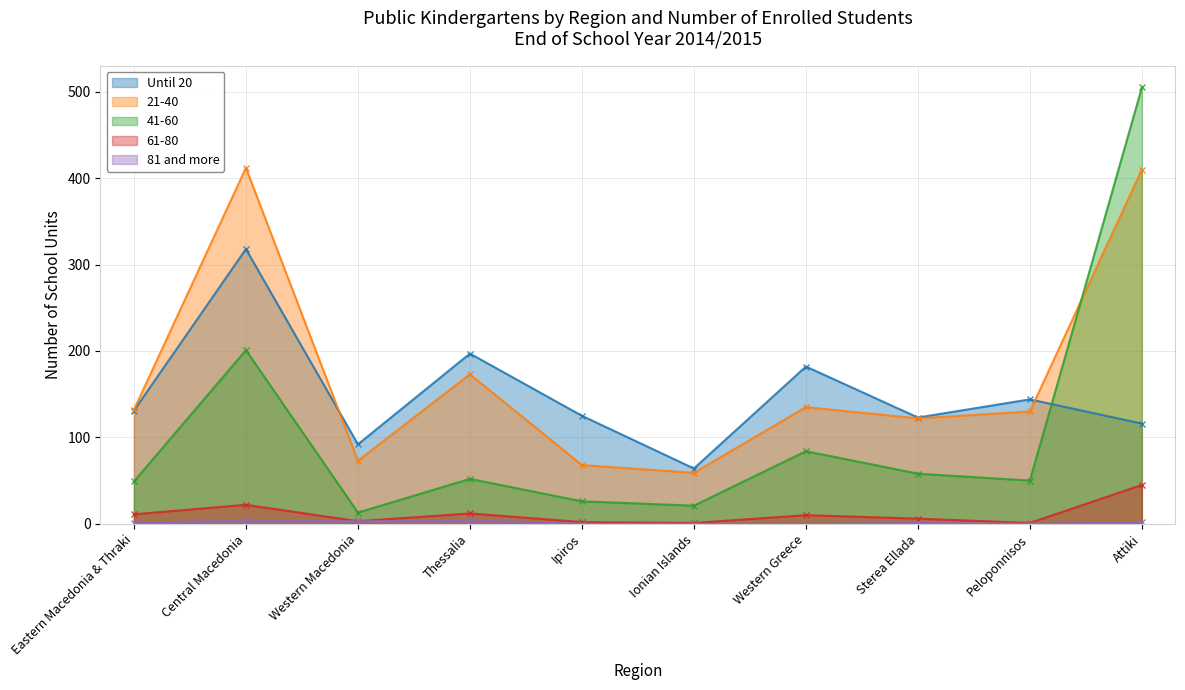

At which category is the sum across all series the highest?

Attiki